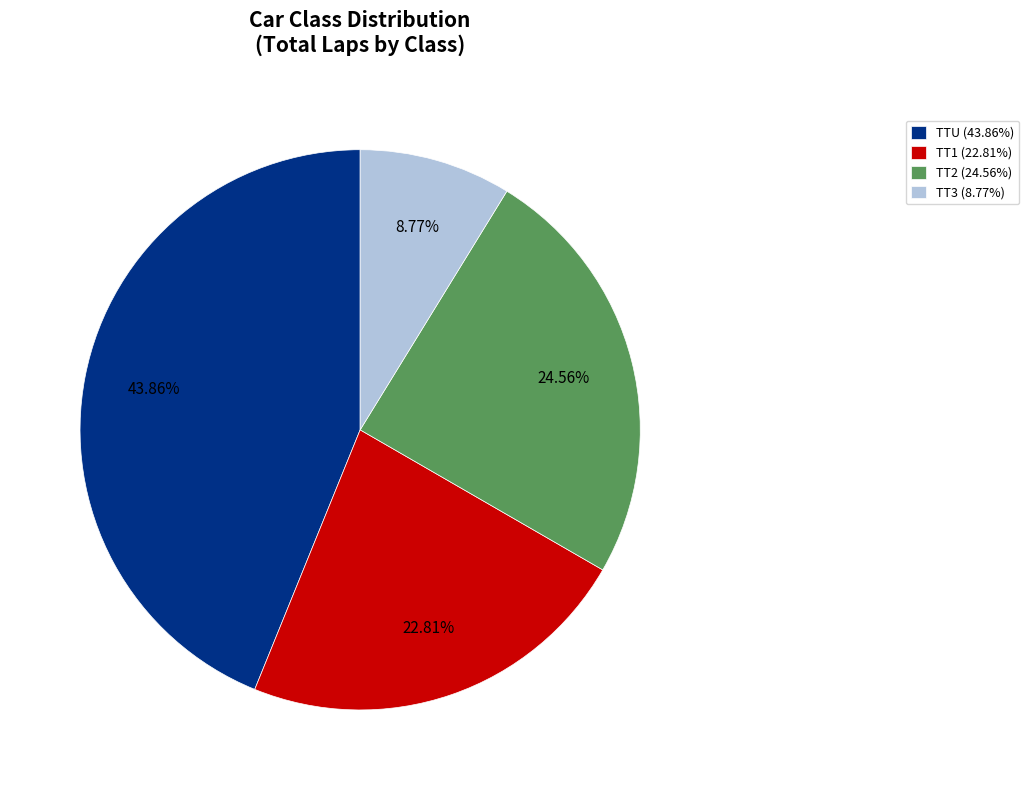

To the nearest percent, what is the difference between the largest and smallest slice percentages?

35%